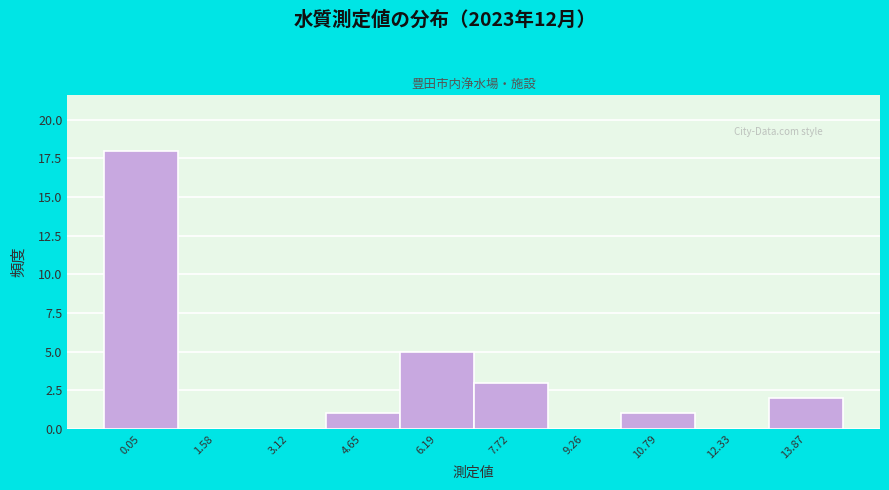

Reading left to right, extract all data points from this chart.

0.05=18	1.58=0	3.12=0	4.65=1	6.19=5	7.72=3	9.26=0	10.79=1	12.33=0	13.87=2